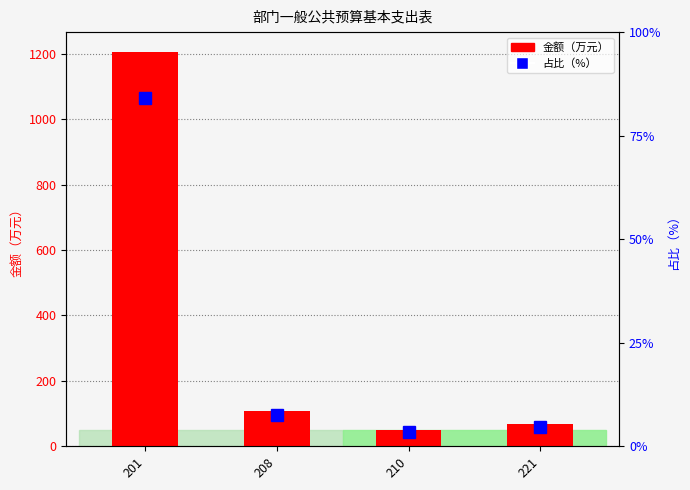

Is it true that 金额（万元） equals 1670.8 at 201?

False